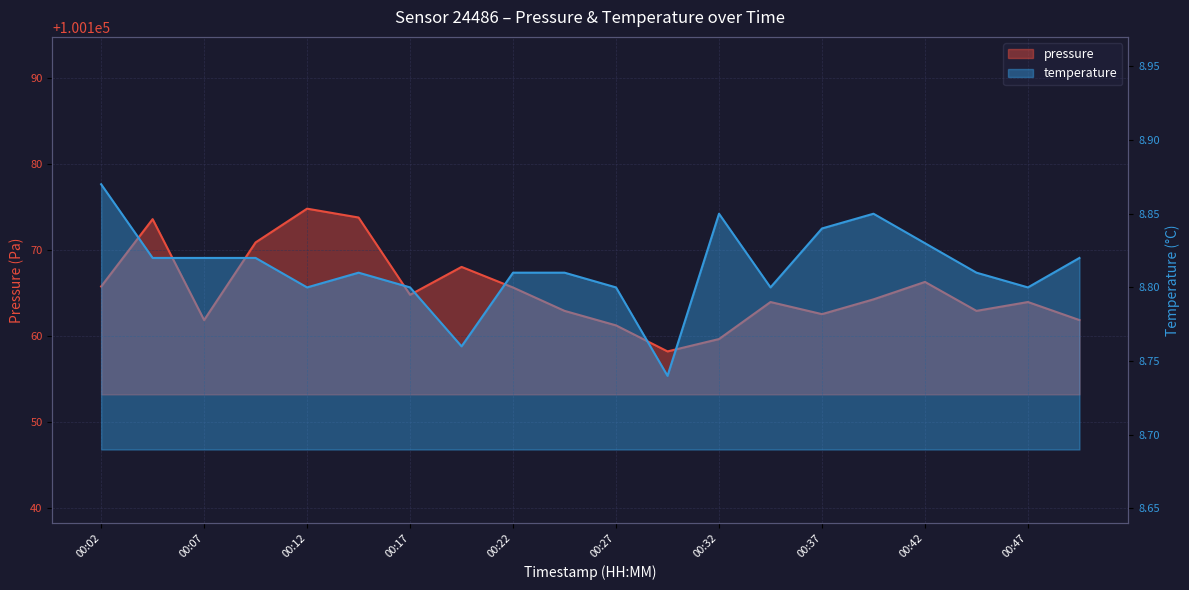

At which category does pressure reach its first local peak?

00:04